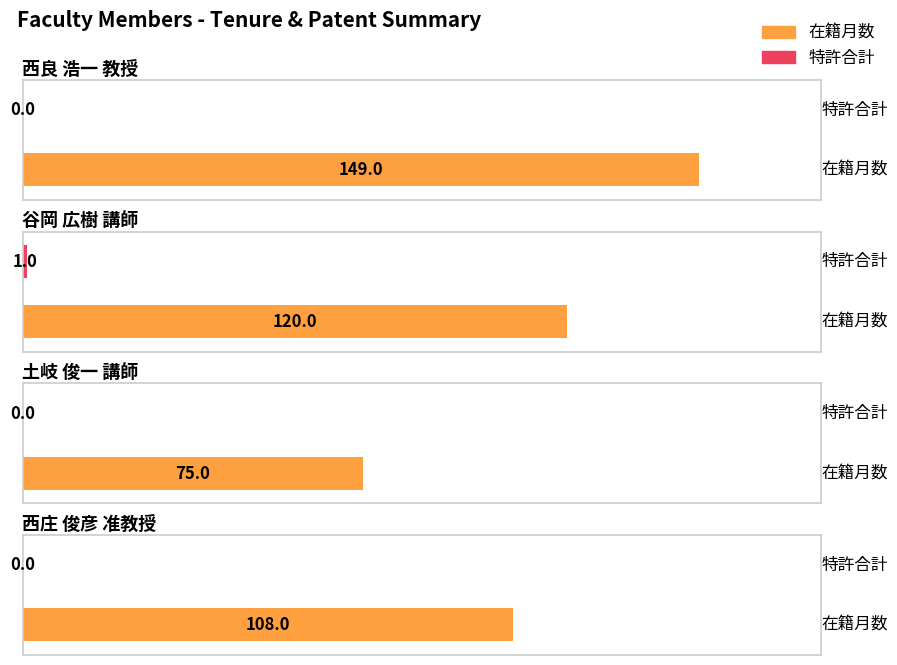

At 西良 浩一
教授, list the series in order from smallest to largest.

特許合計, 在籍月数